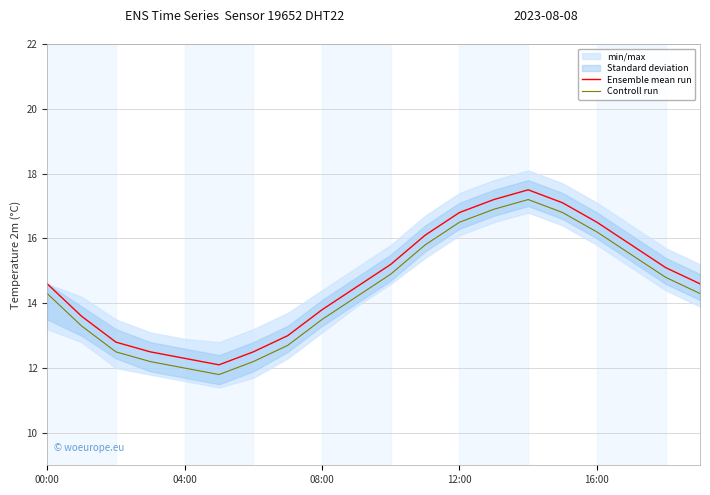

The value of Ensemble mean run at 08:00 is 20.3. True or false?

False